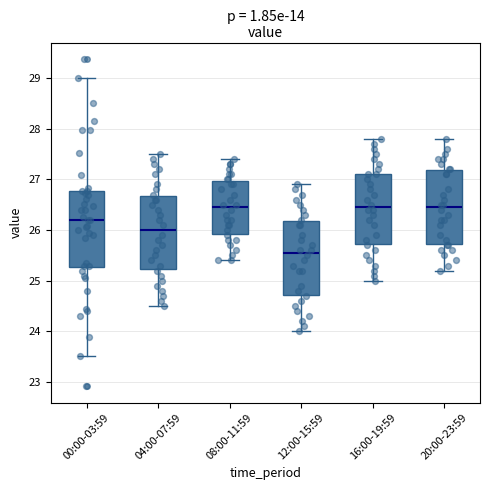

Where does the median line of the box for 00:00-03:59 sit on the y-axis? The values are not printed on the chart, so give them approximately, as read against the axis.

26.2